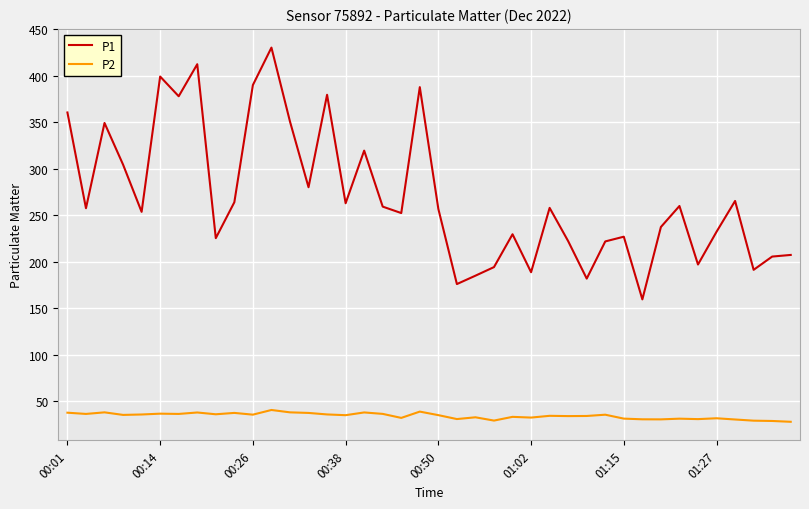

What is the difference between the maximum and minimum values in the P2 series?

12.7